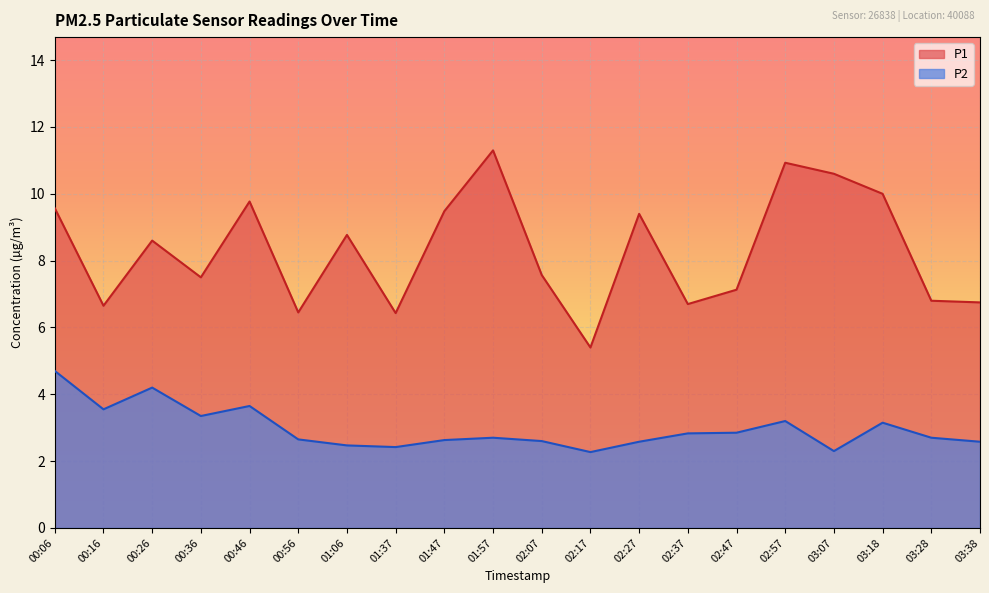

The P2 series shows 5.2 at 00:16. True or false?

False